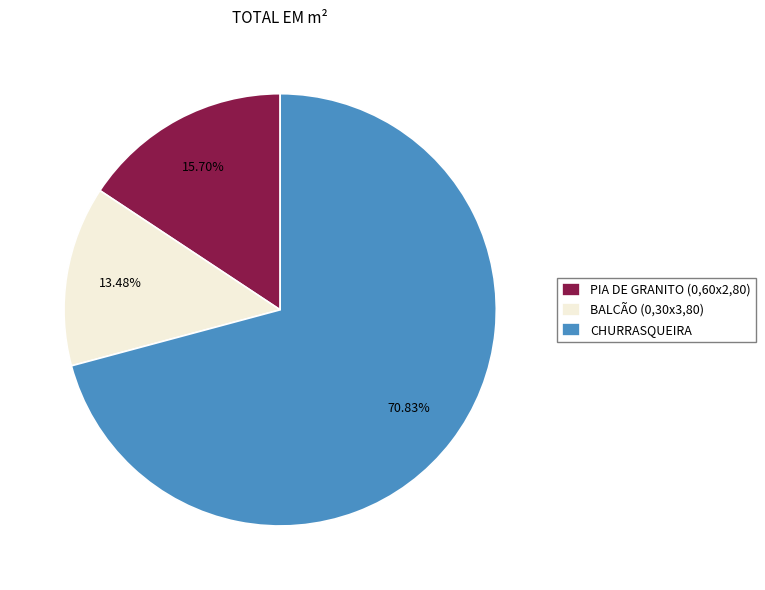

Rank the categories by value from lowest to highest.

BALCÃO (0,30x3,80), PIA DE GRANITO (0,60x2,80), CHURRASQUEIRA